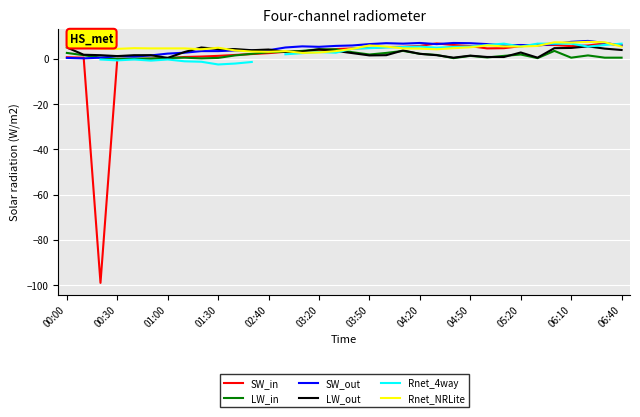

The LW_in series shows 2.9 at 02:40. True or false?

True